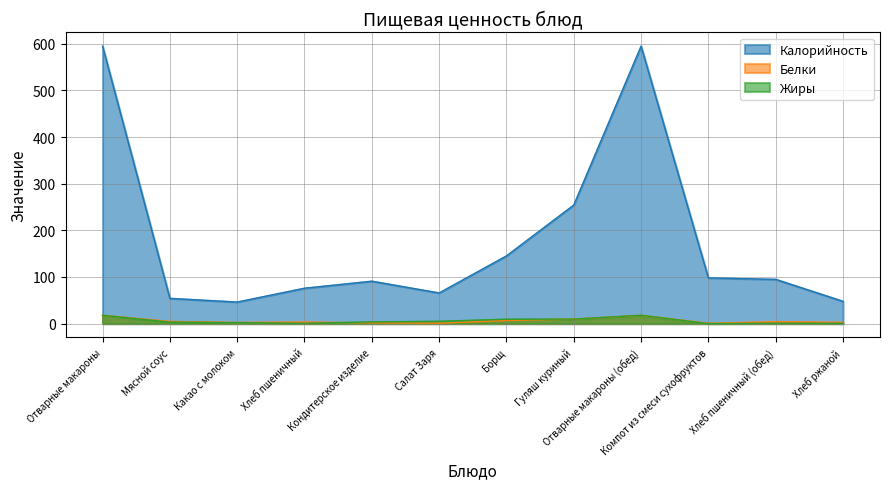

What is the sum of all Жиры values?

70.7